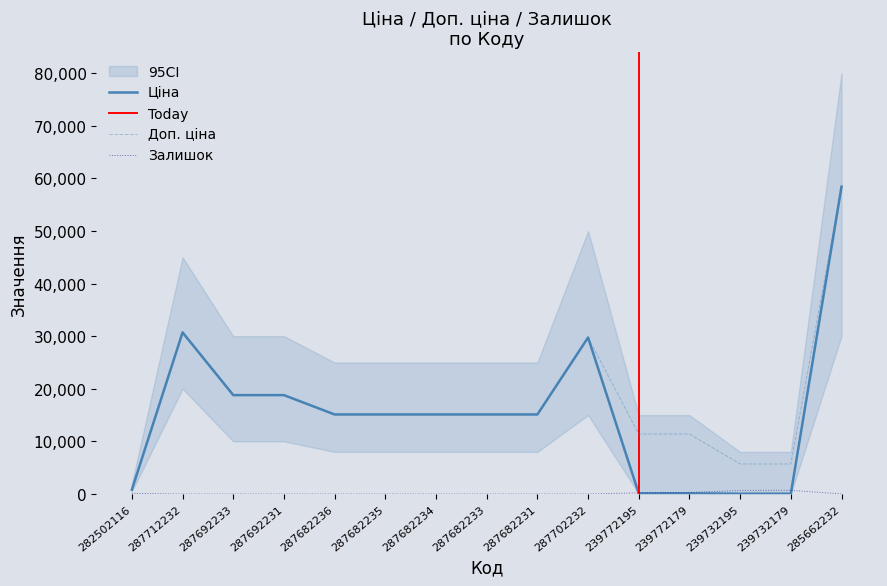

What is the maximum value for Ціна?

58426.5